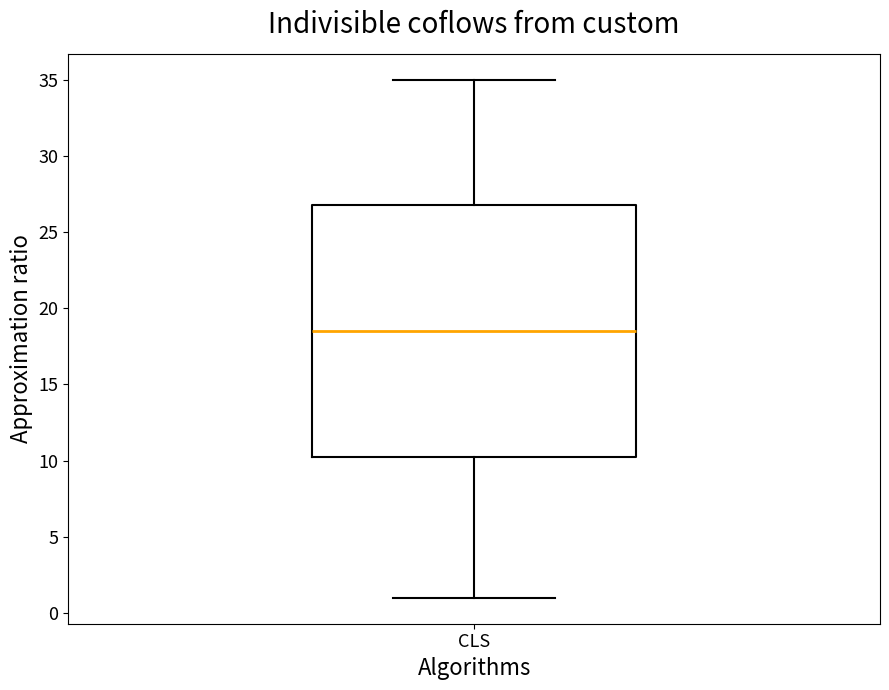

Transcribe this box plot: give where the median line is, the range the box spans, and where the two whiskers end, as read against the y-axis. The values are not printed on the chart, so give them approximately, as read against the axis.

median 18.5, box 10.5 to 27.0, whiskers 1.0 to 35.0